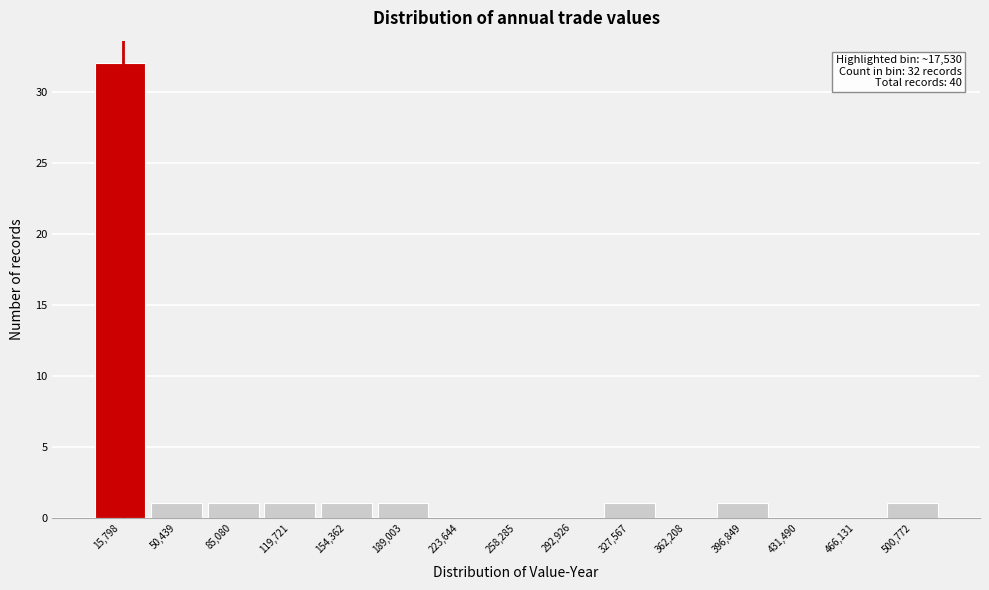

Which range on the x-axis has the tallest bar?

0 to 35000